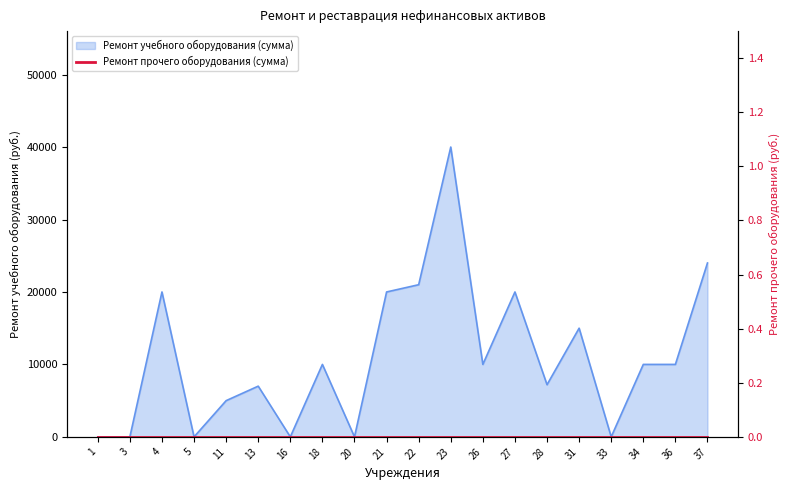

Where is the data nearest to the value 20000?

4